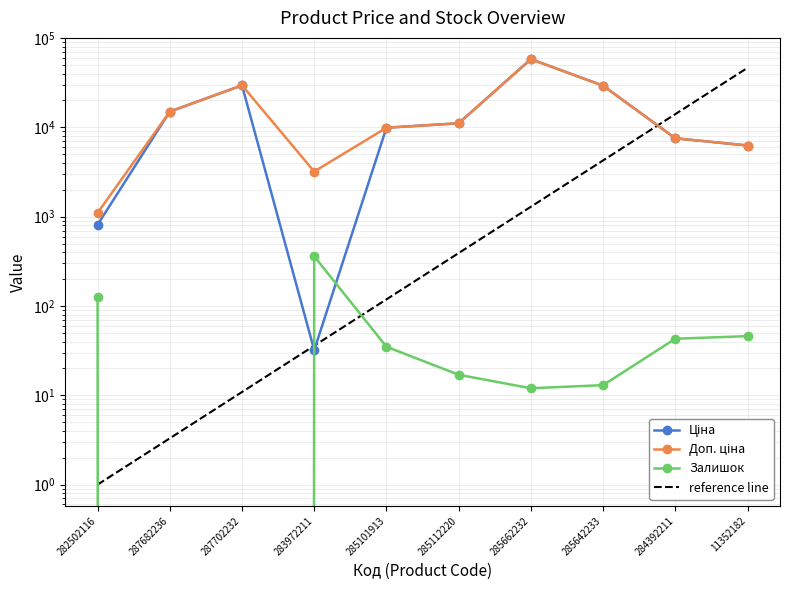

How many series are shown in this chart?

3